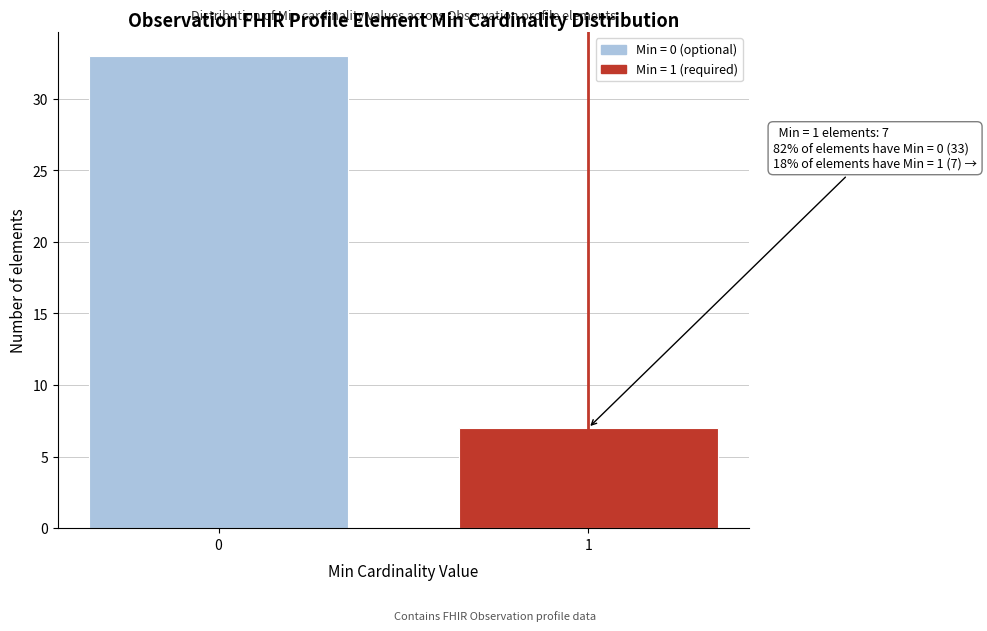

Reading left to right, list all the values displayed in this chart.

33	7